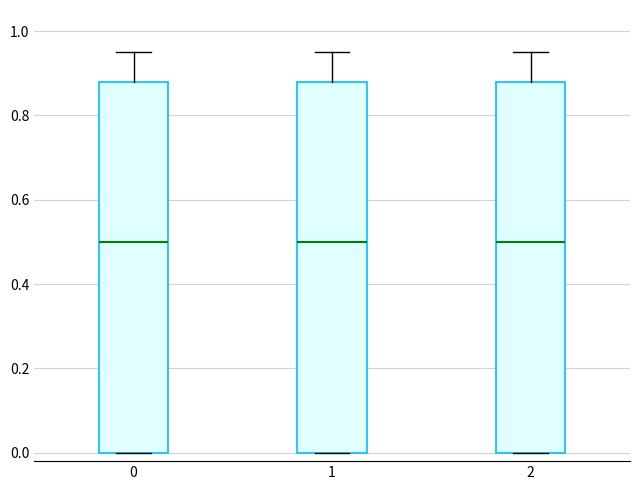

Reading left to right, transcribe this box plot: for each box, give where its median line is, the range the box spans, and where its two whiskers end, as read against the y-axis. The values are not printed on the chart, so give them approximately, as read against the axis.

0: median 0.50, box 0.00 to 0.88, whiskers 0.00 to 0.96
1: median 0.50, box 0.00 to 0.88, whiskers 0.00 to 0.96
2: median 0.50, box 0.00 to 0.88, whiskers 0.00 to 0.96